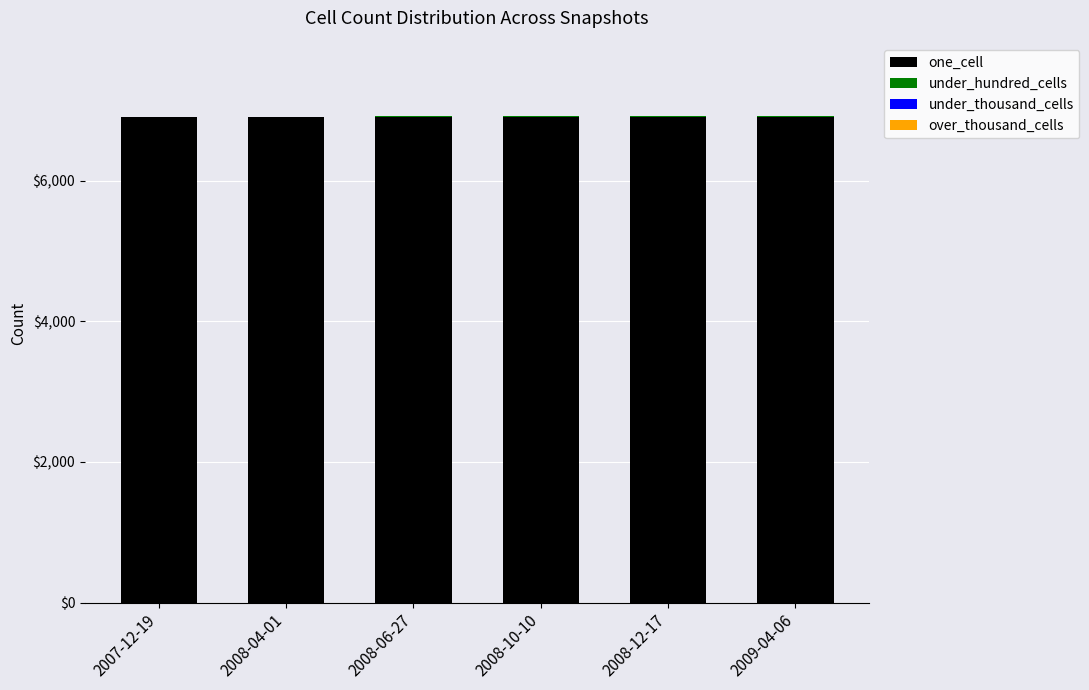

What is the sum of all one_cell values?

41475